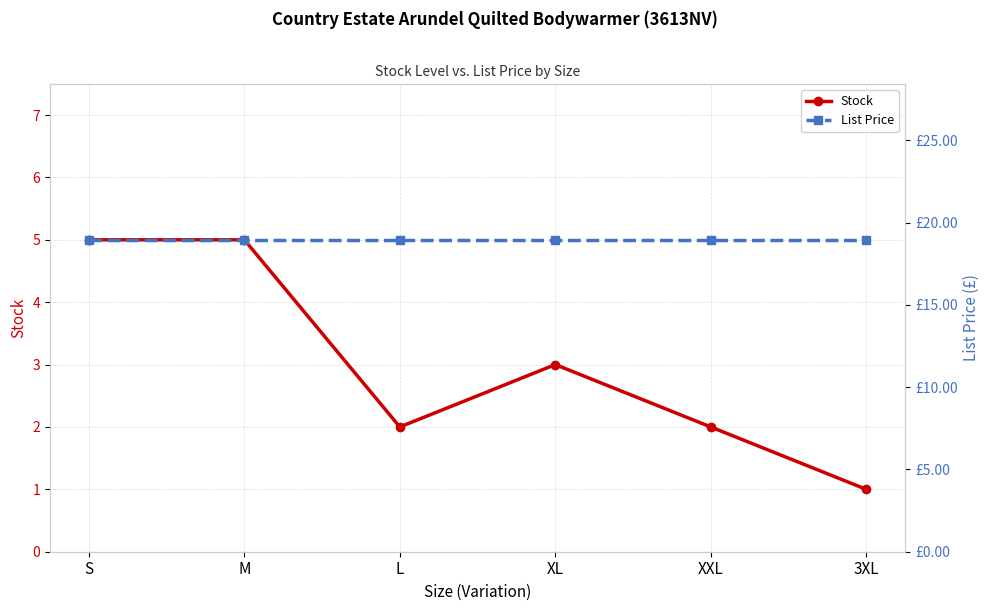

The List Price series shows 18.9 at 3XL. True or false?

True